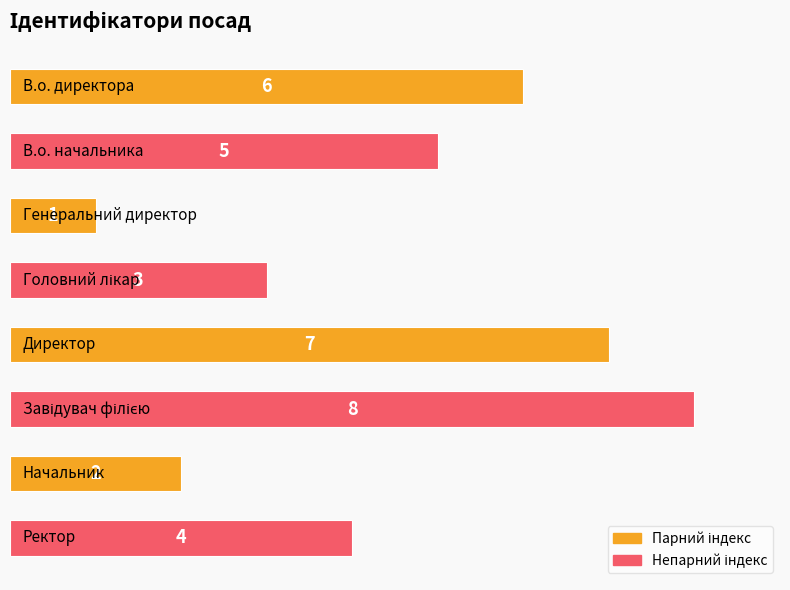

What is the value of the 2nd bar from the top?

5